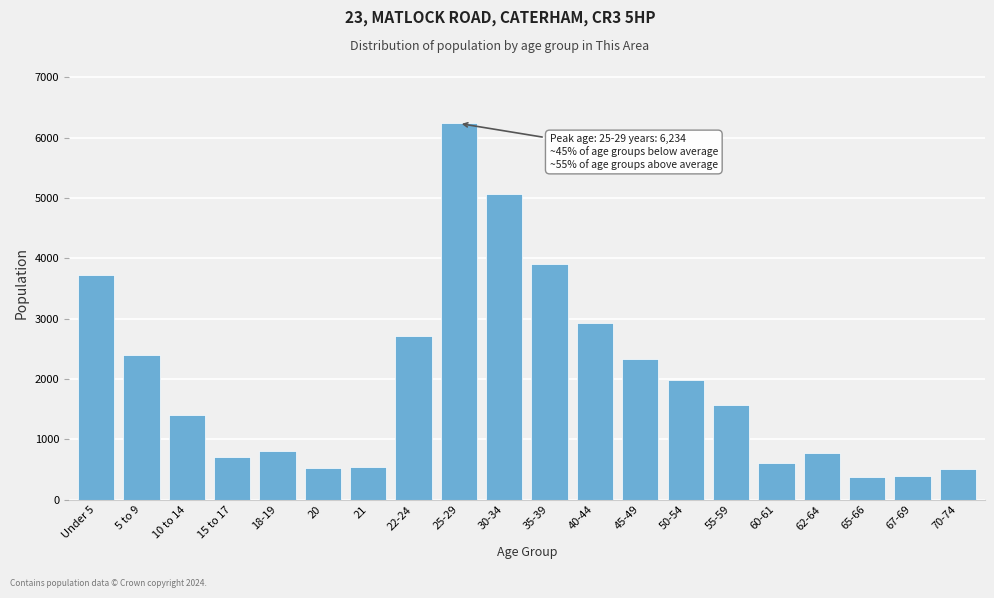

What is the difference between the maximum and second lowest values?

5847